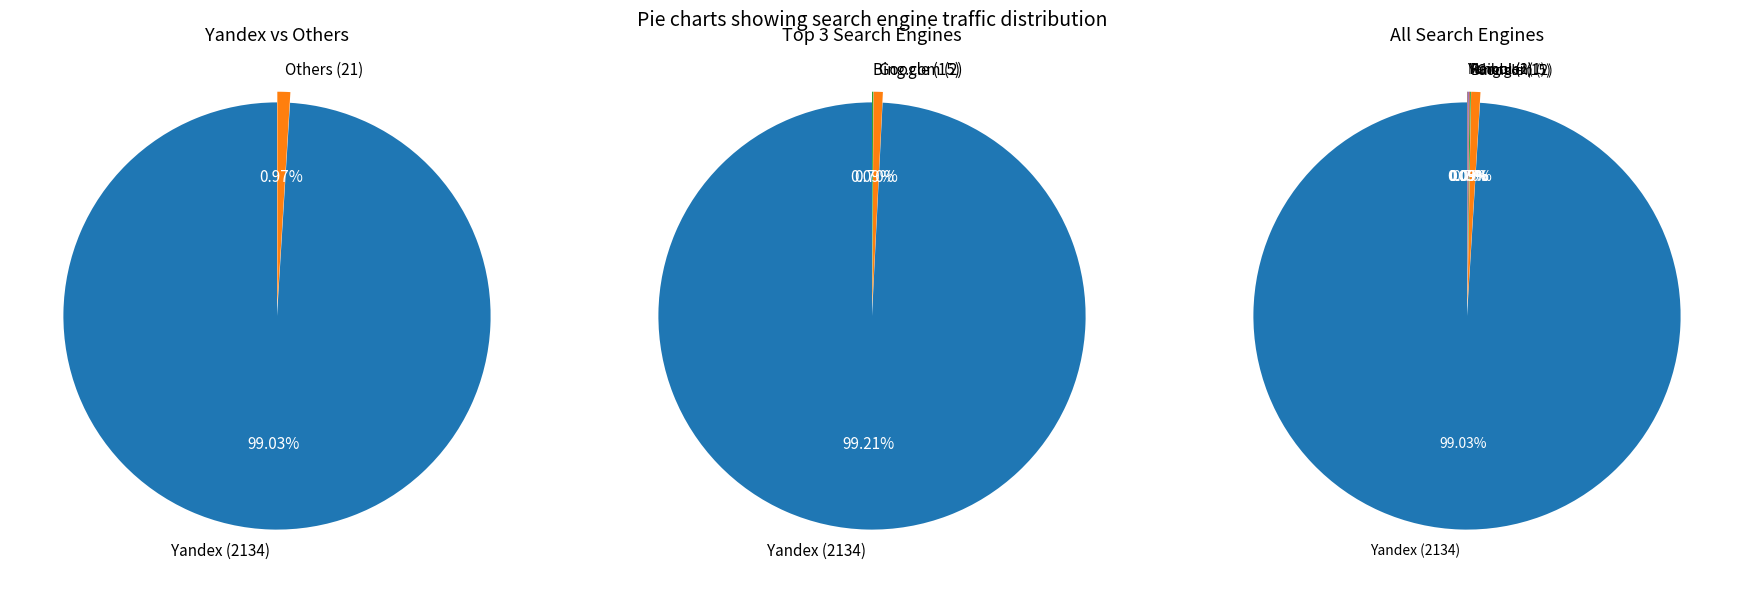

To the nearest percent, what is the difference between the largest and smallest slice percentages?

99%